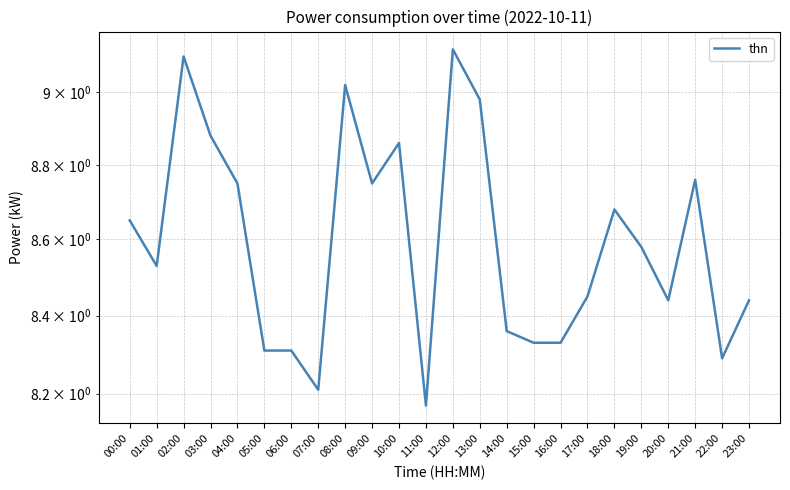

Rank the categories by value from highest to lowest.

12:00, 02:00, 08:00, 13:00, 03:00, 10:00, 21:00, 04:00, 09:00, 18:00, 00:00, 19:00, 01:00, 17:00, 20:00, 23:00, 14:00, 15:00, 16:00, 05:00, 06:00, 22:00, 07:00, 11:00